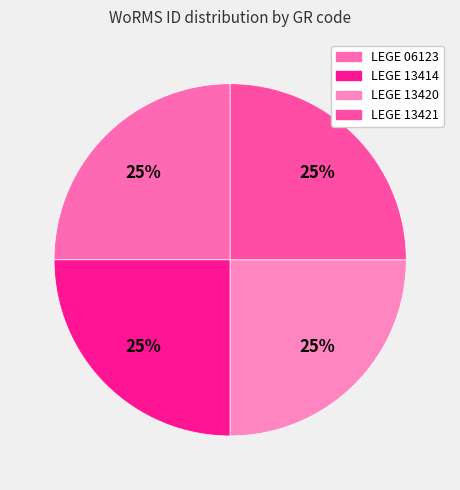

The LEGE 13421 slice represents 25% of the pie. True or false?

True